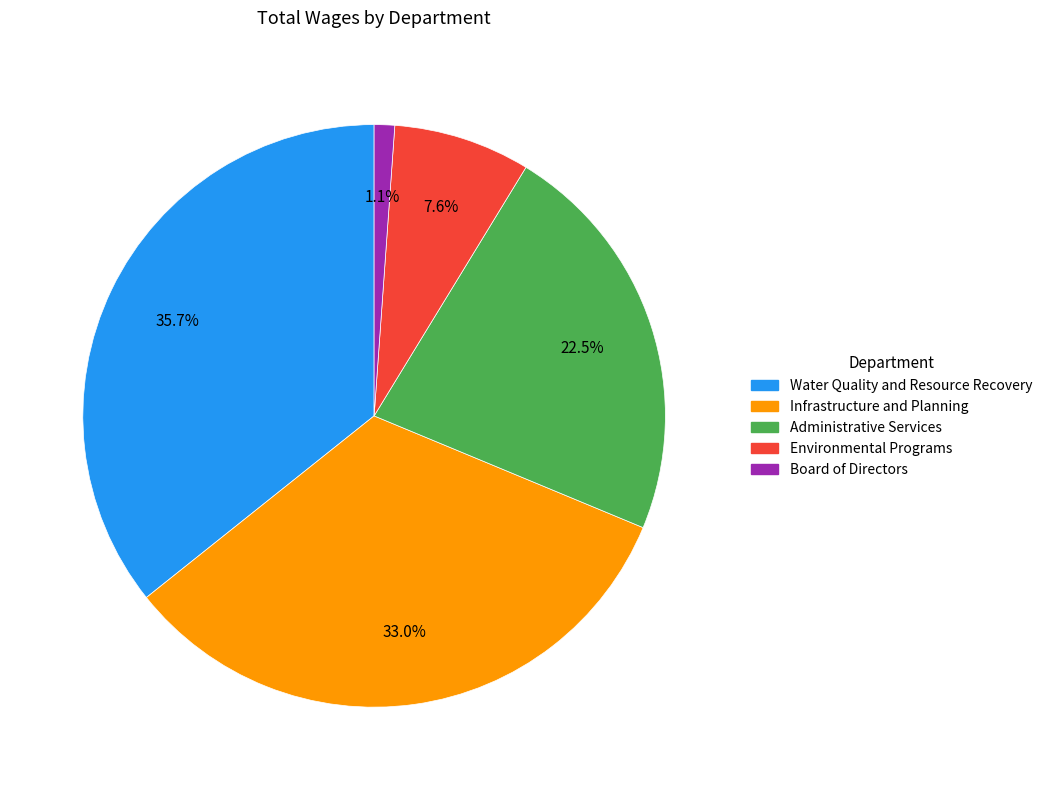

Count the number of slices in the pie.

5